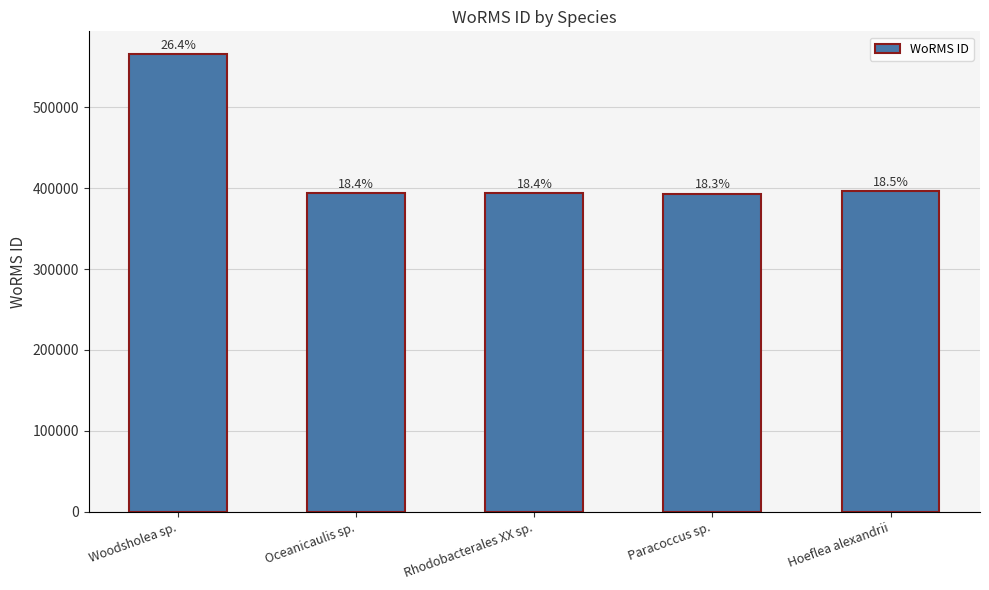

Rank the categories by value from highest to lowest.

Woodsholea sp., Hoeflea alexandrii, Rhodobacterales XX sp., Oceanicaulis sp., Paracoccus sp.